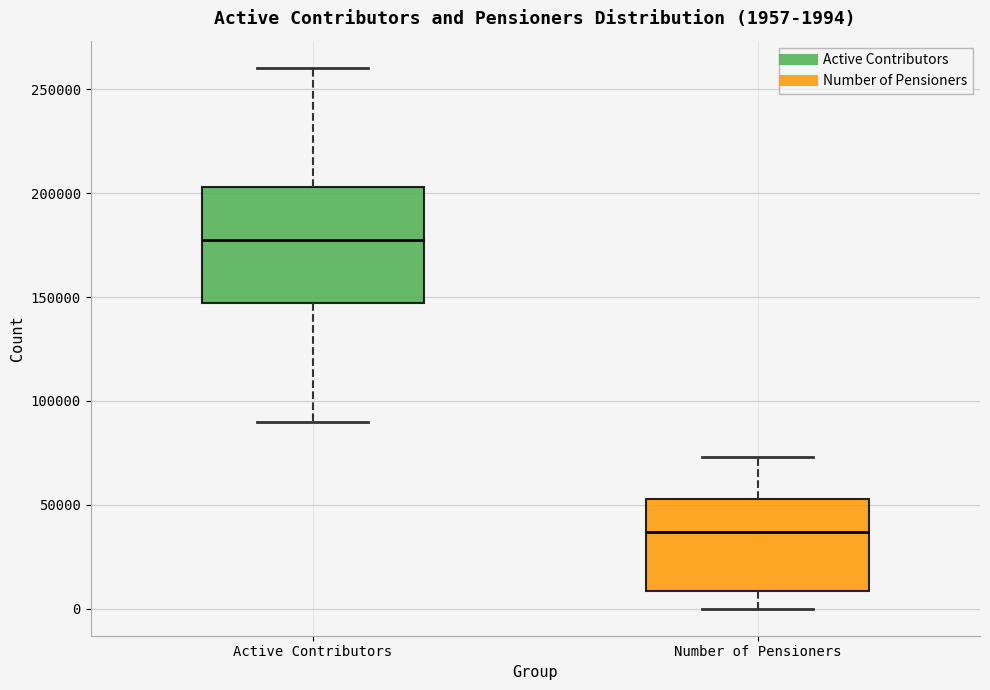

Comparing the boxes themselves (not the whiskers), which one is the tallest?

Active Contributors